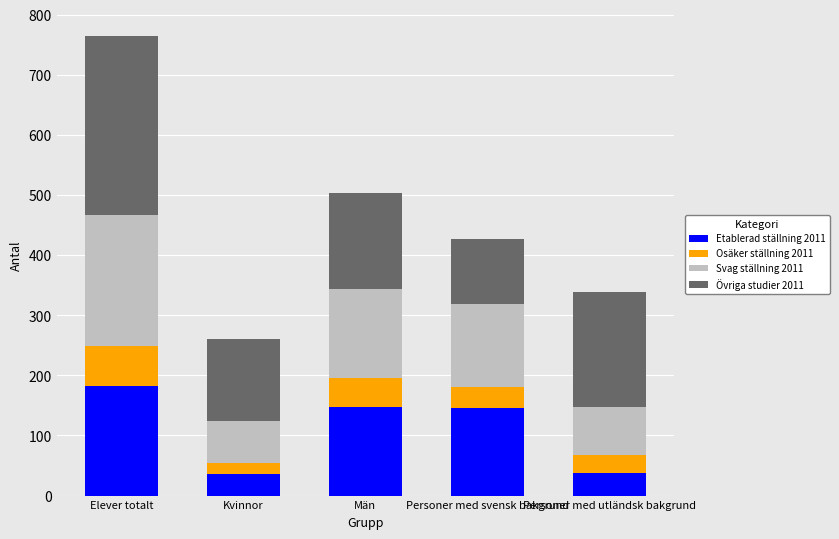

What is the total value across all series at Personer med svensk bakgrund?

426